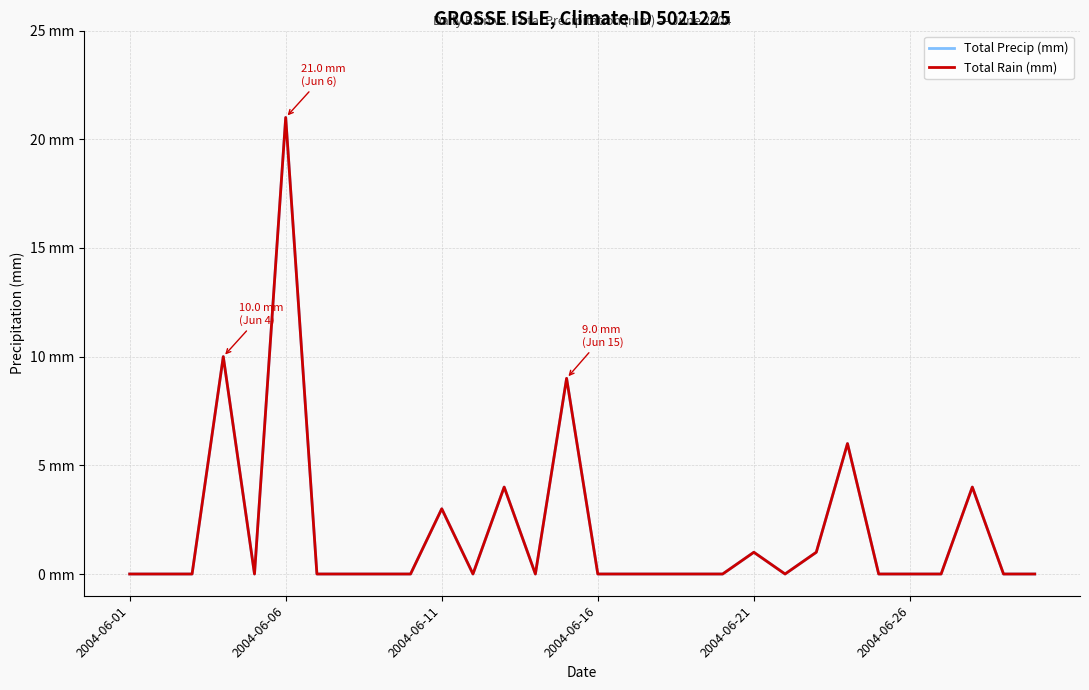

Does the chart have visible grid lines?

Yes